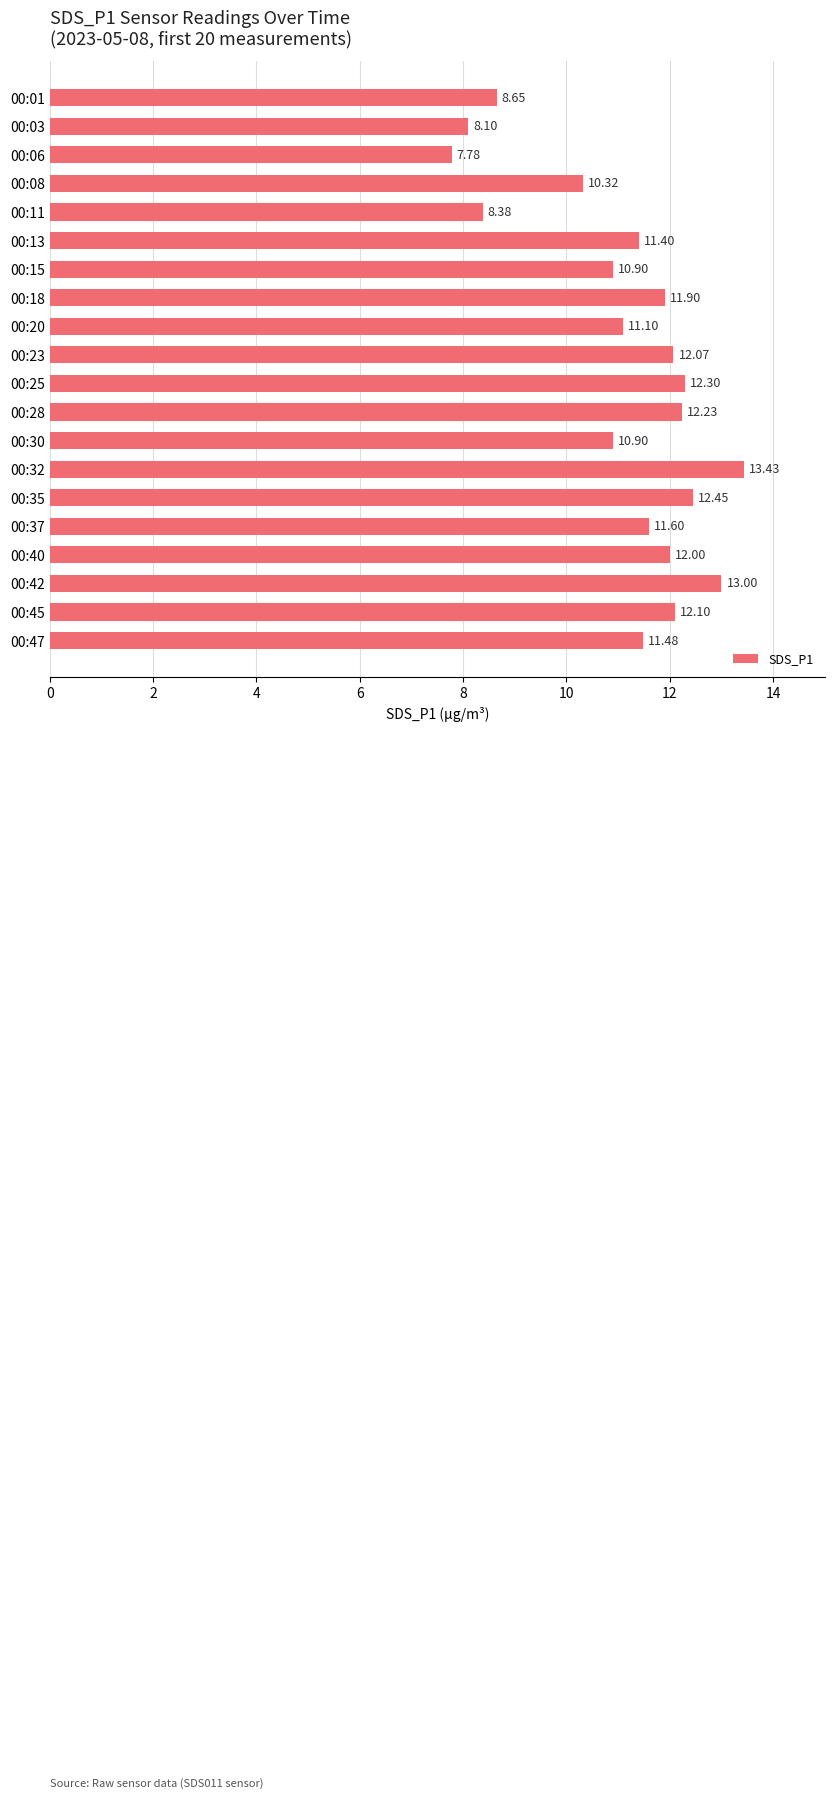

What is the sum of the values at 00:45 and 00:30?

23.0